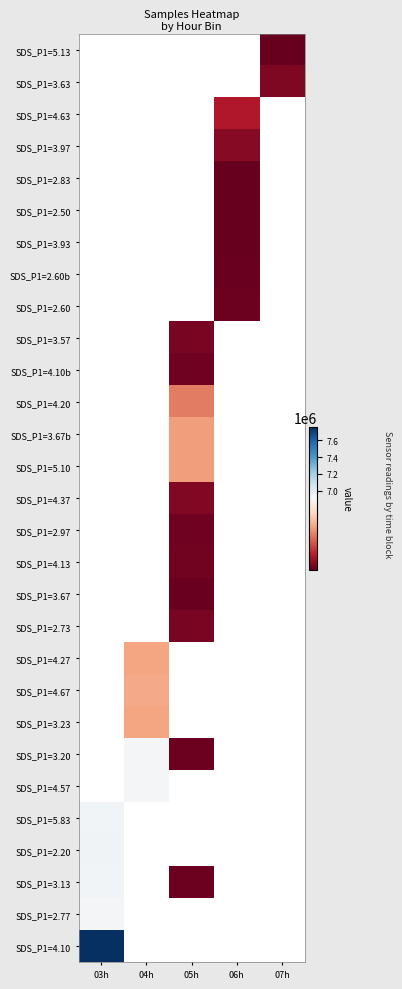

True or false: SDS_P1=3.20 has a value of 6862100.0 at 05h.

True